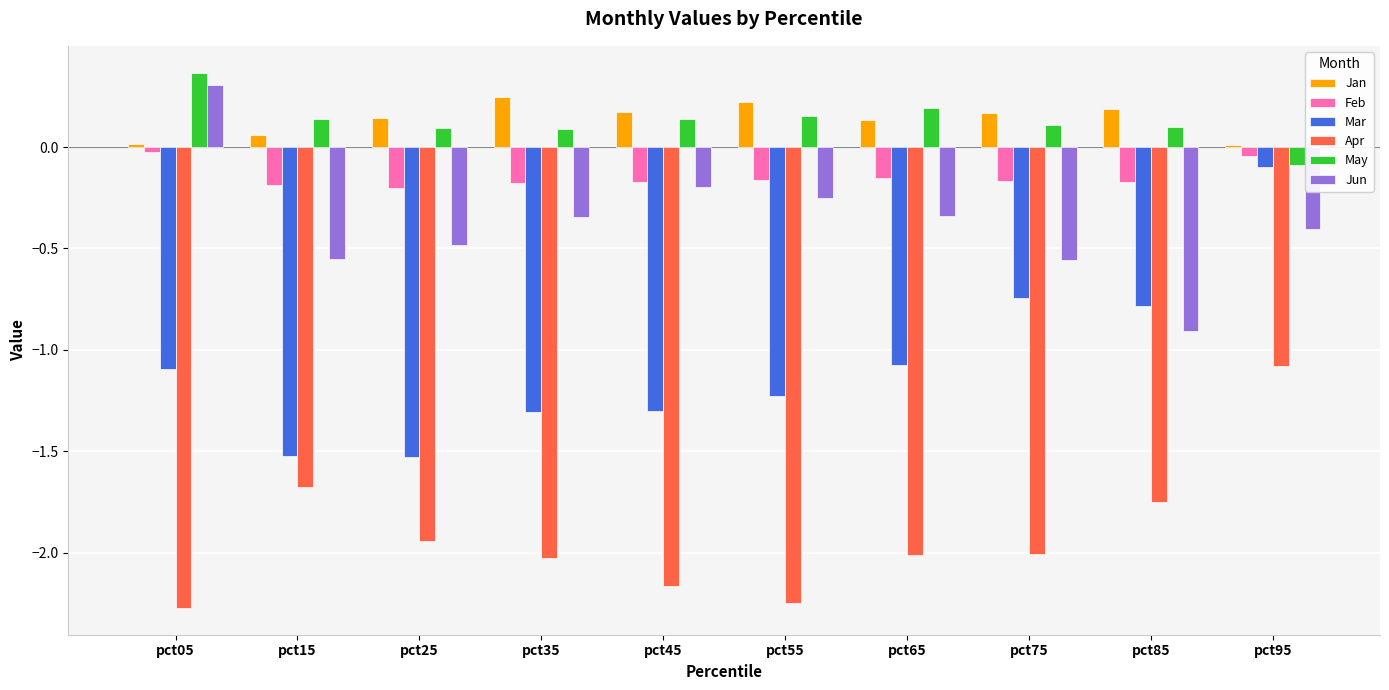

Which series changed the most between pct25 and pct85?

Mar